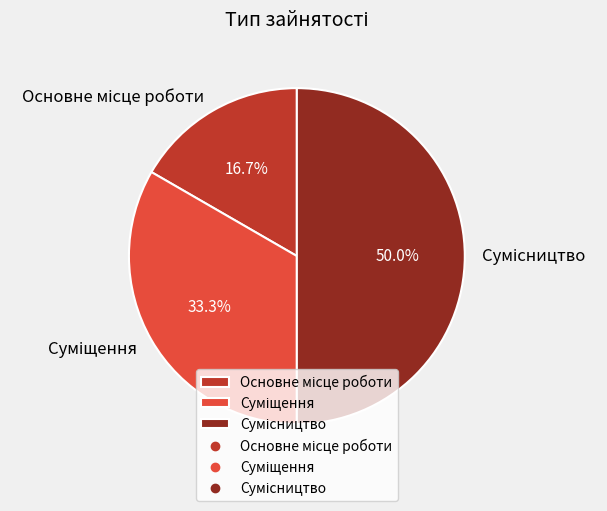

What is the largest slice in the pie chart?

Сумісництво